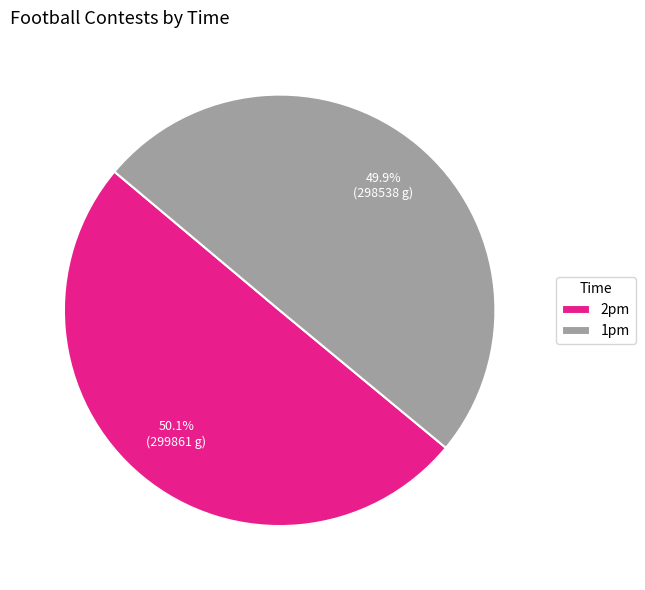

Is there any slice that represents more than half of the pie?

Yes